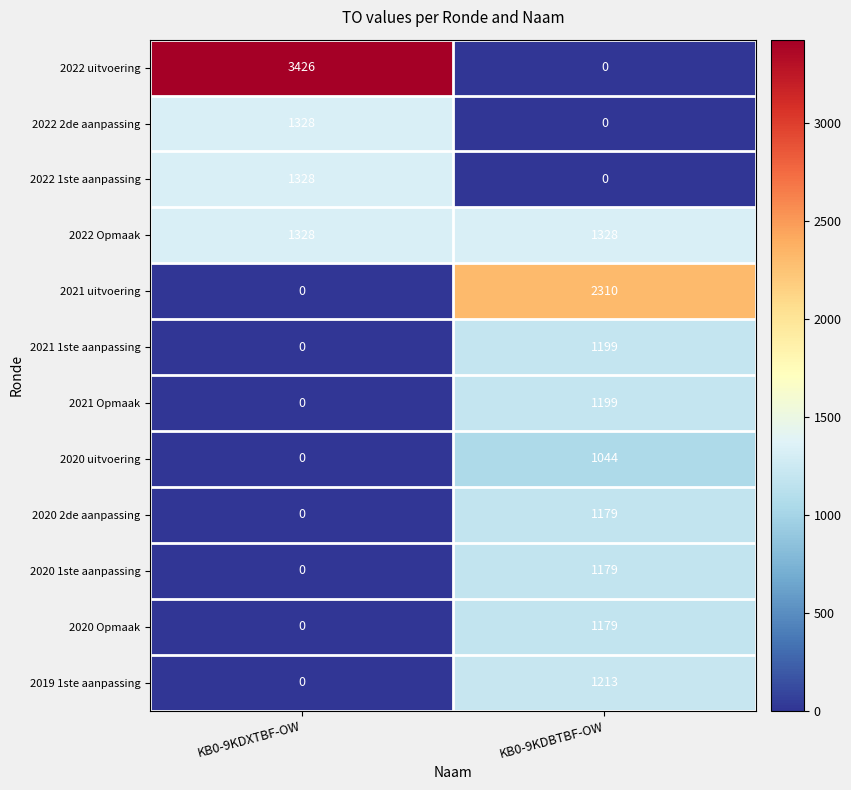

True or false: 2020 Opmaak has a value of 0 at KB0-9KDXTBF-OW.

True